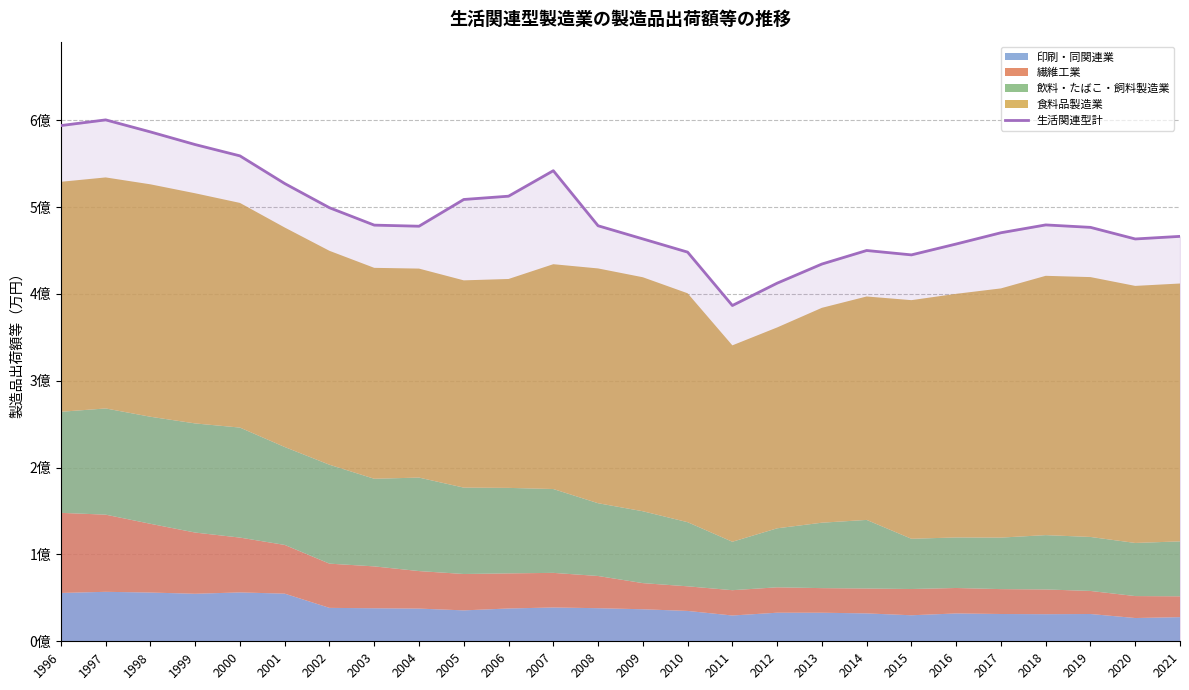

Rank the categories by value from lowest to highest.

2011, 2012, 2013, 2015, 2010, 2014, 2016, 2020, 2009, 2021, 2017, 2019, 2004, 2008, 2003, 2018, 2002, 2005, 2006, 2001, 2007, 2000, 1999, 1998, 1996, 1997